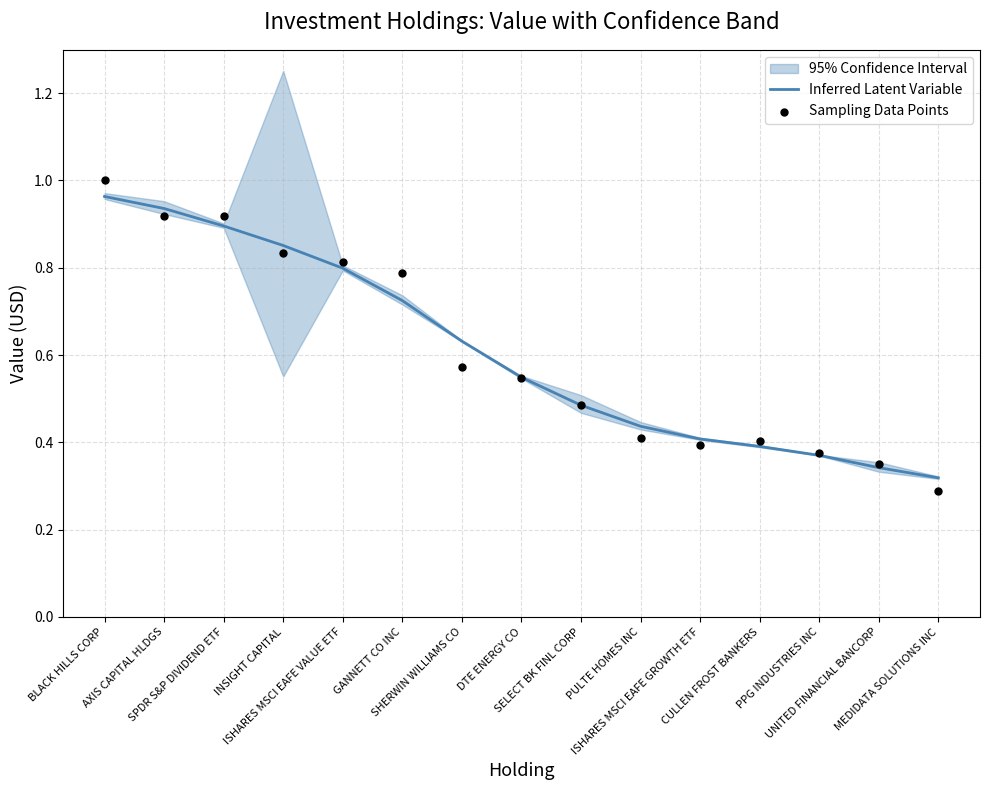

Which series contains the lowest Y value?

Sampling Data Points